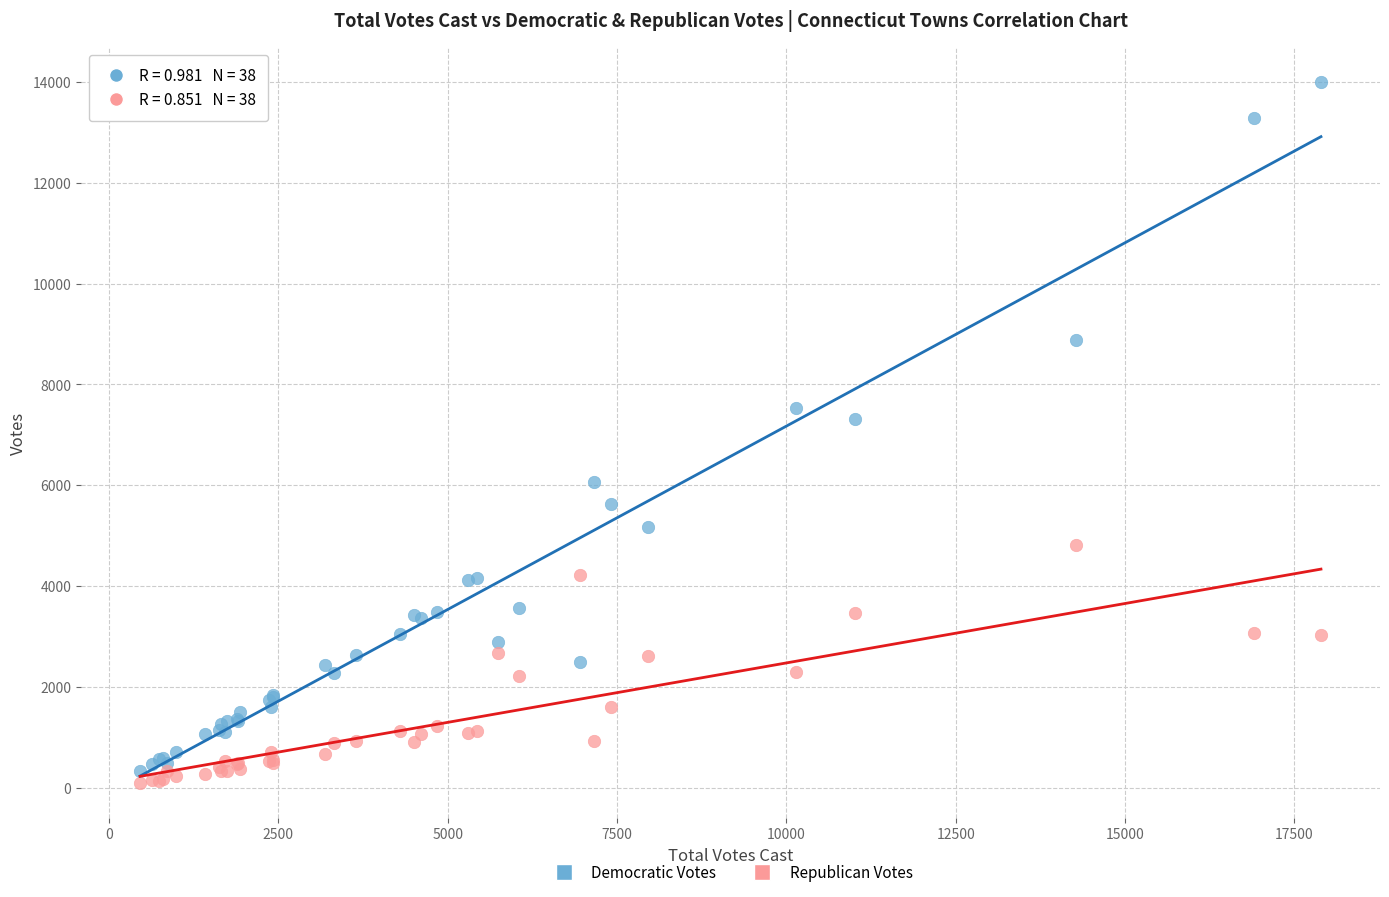

What is the X range (max minus min) for the scatter plot?

17437